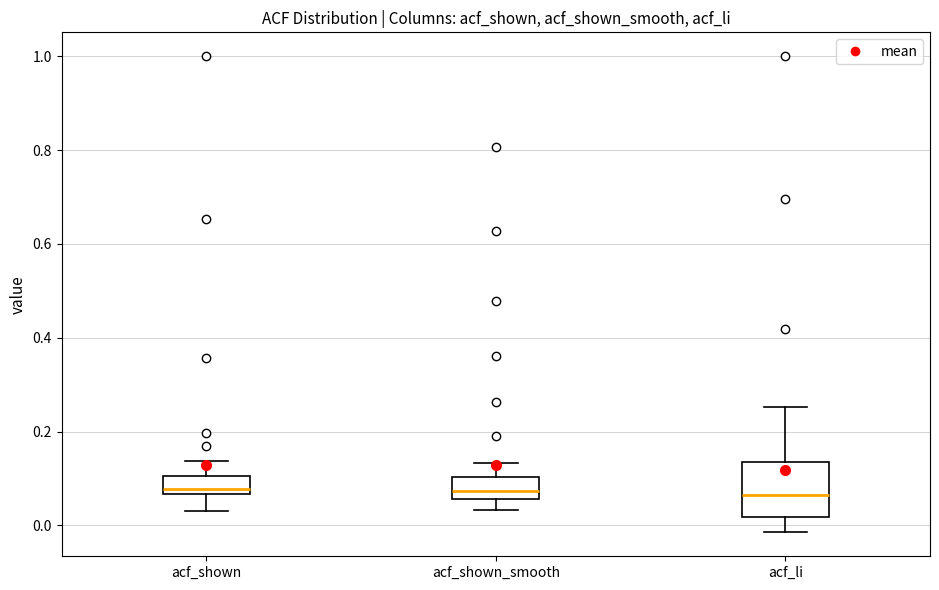

Reading left to right, read every box against the y-axis: the position of its median line, the range the box covers, and the ends of its whiskers. The values are not printed on the chart, so give them approximately, as read against the axis.

acf_shown: median 0.08, box 0.06 to 0.10, whiskers 0.04 to 0.14
acf_shown_smooth: median 0.08, box 0.06 to 0.10, whiskers 0.04 to 0.14
acf_li: median 0.06, box 0.02 to 0.14, whiskers -0.02 to 0.26